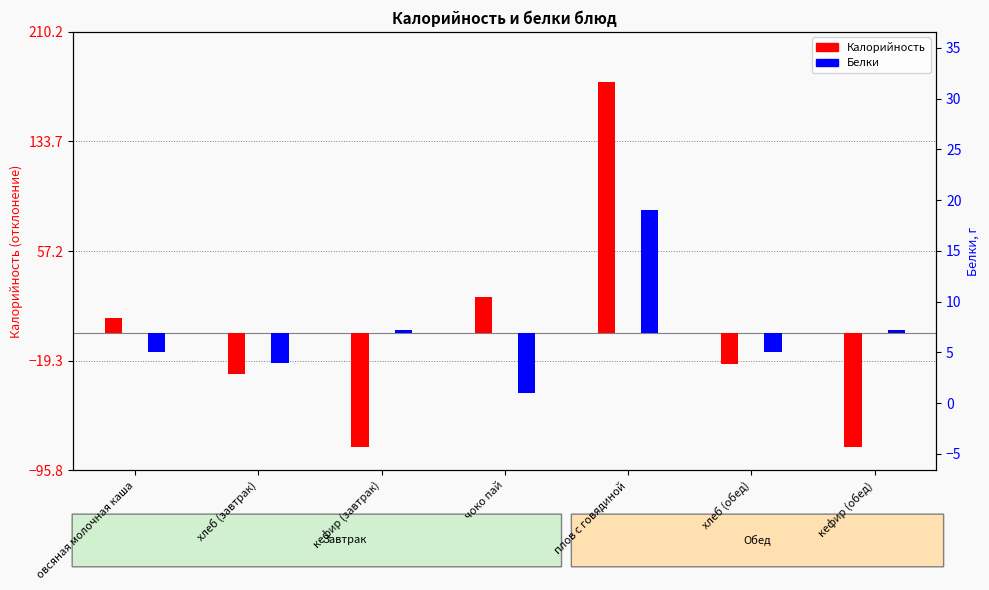

Which series has the widest spread of values?

Калорийность